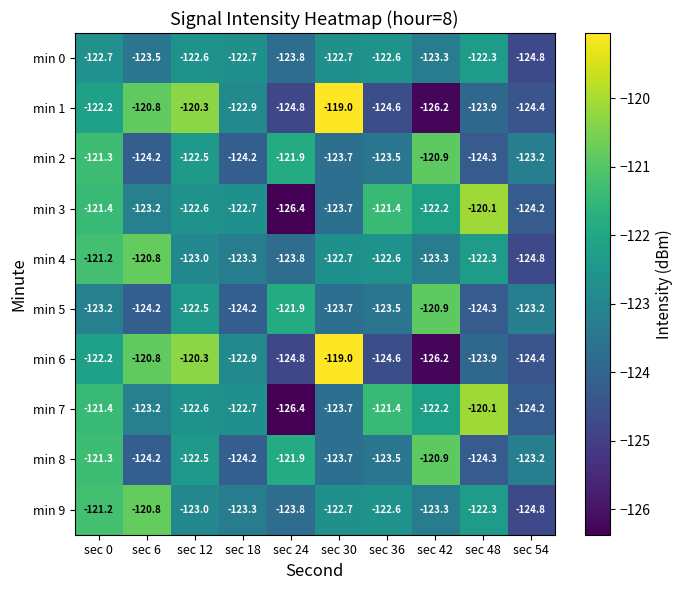

What is the difference between the highest and lowest values at sec 12?

2.7